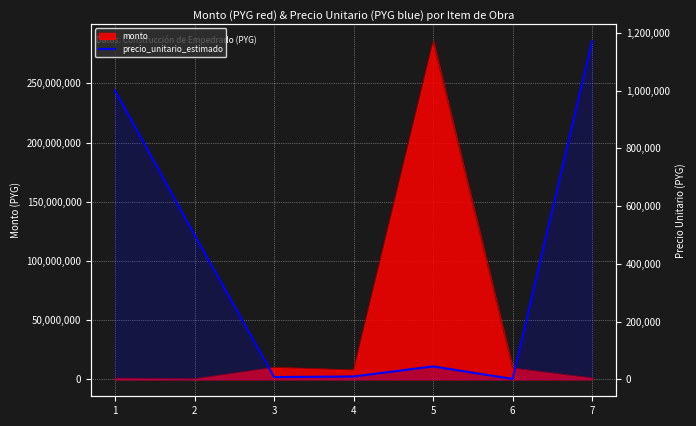

What is the minimum value shown in the chart?

1500